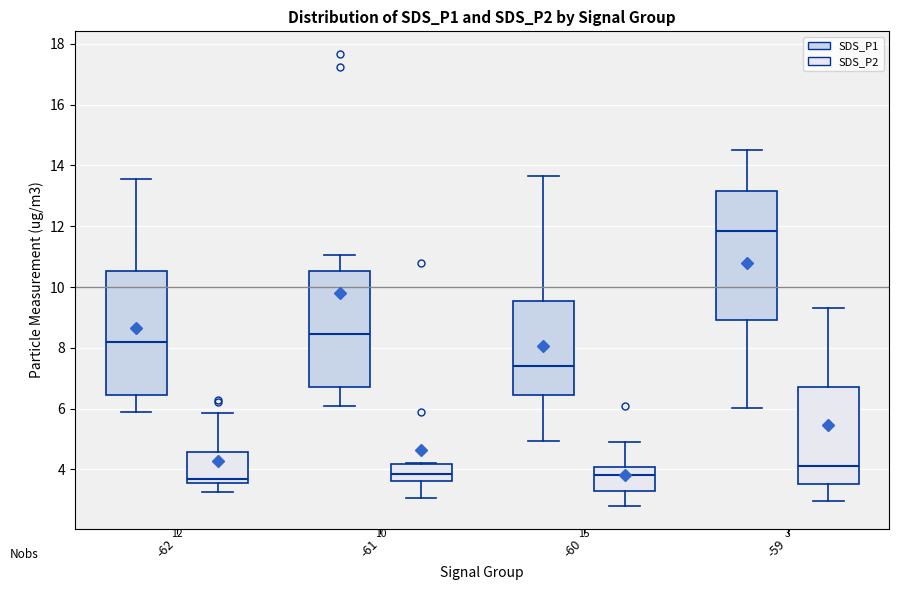

Which box's median line is the highest?

-59 (SDS_P1)